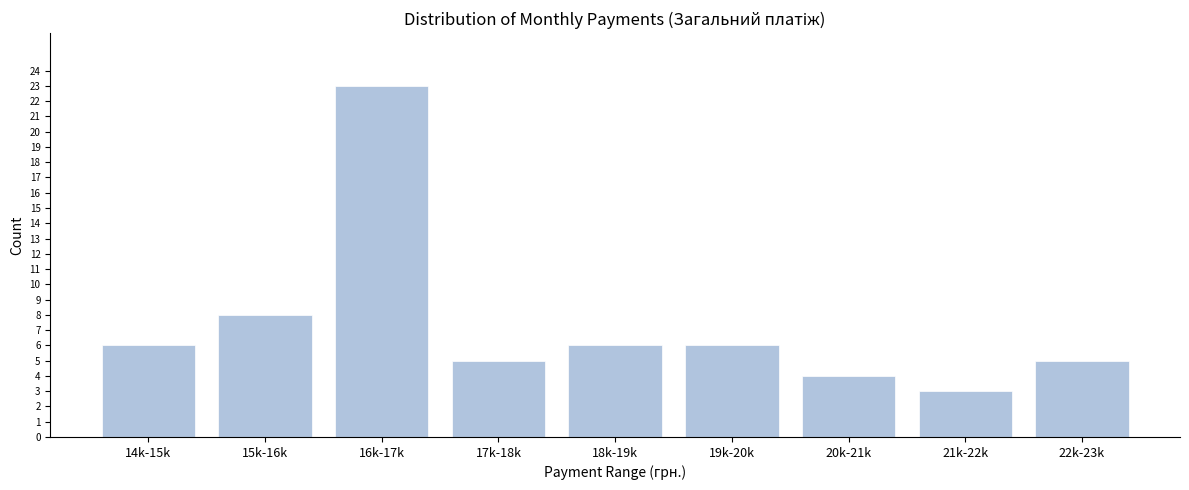

Reading right to left, list all the values displayed in this chart.

22k-23k=5	21k-22k=3	20k-21k=4	19k-20k=6	18k-19k=6	17k-18k=5	16k-17k=23	15k-16k=8	14k-15k=6